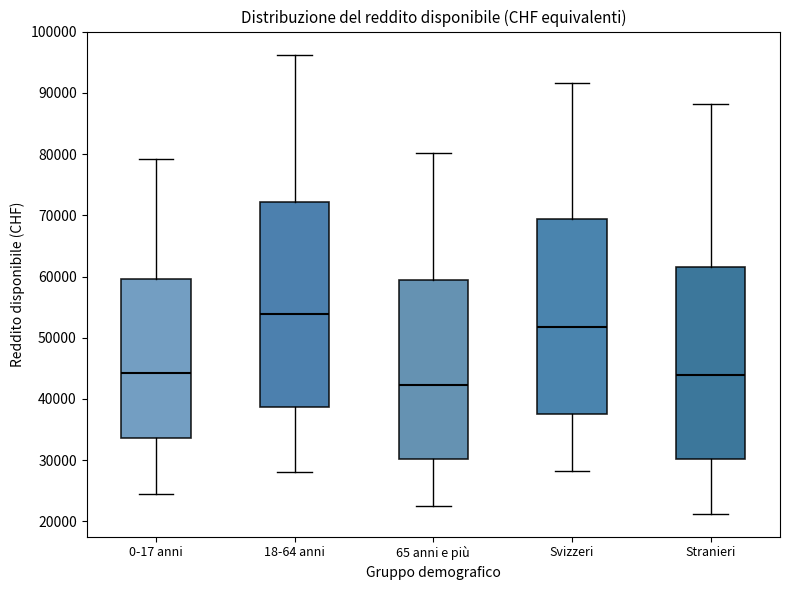

Which box has the highest median line?

18-64 anni